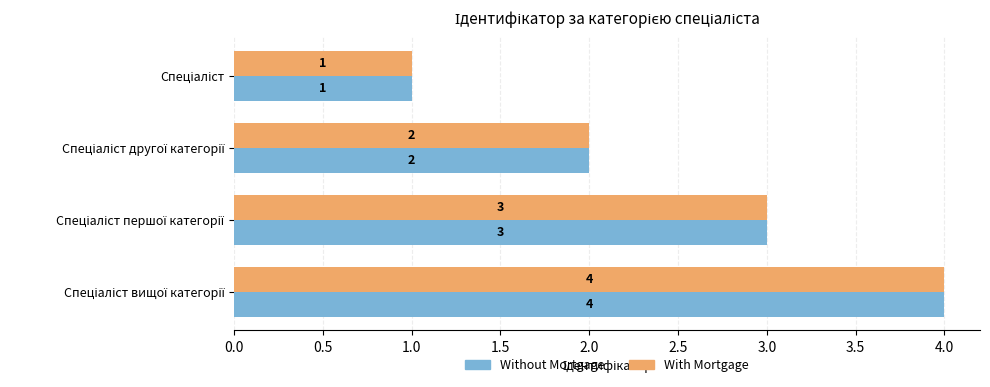

What is the difference between the maximum and minimum values in the Without Mortgage series?

3